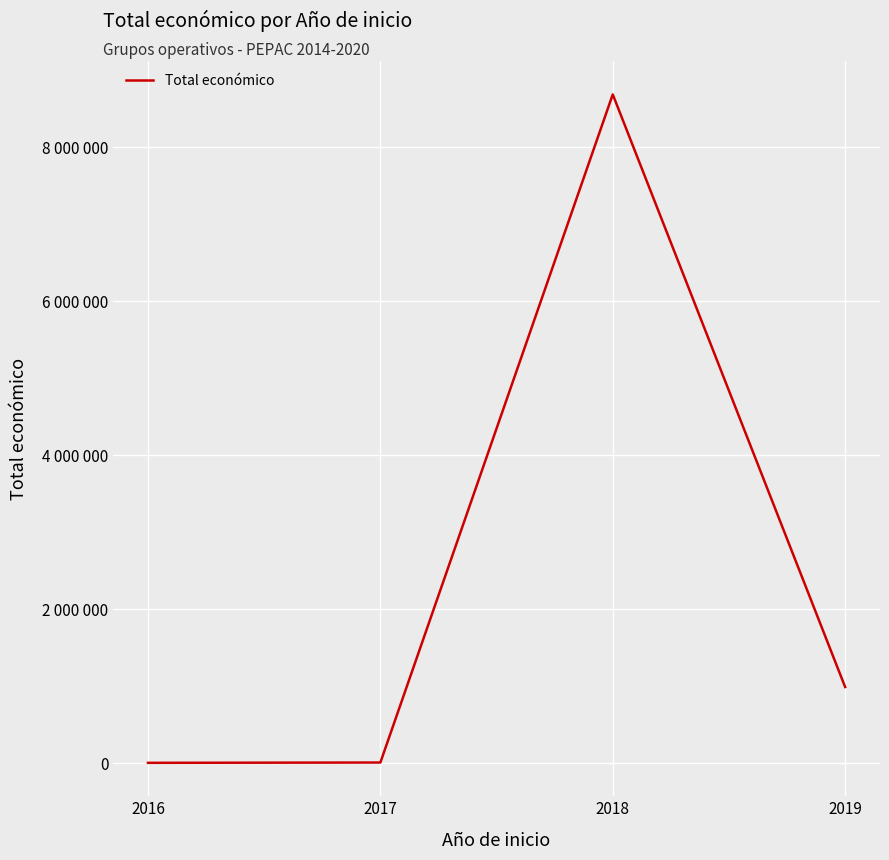

At which category does the chart reach its peak across all series?

2018